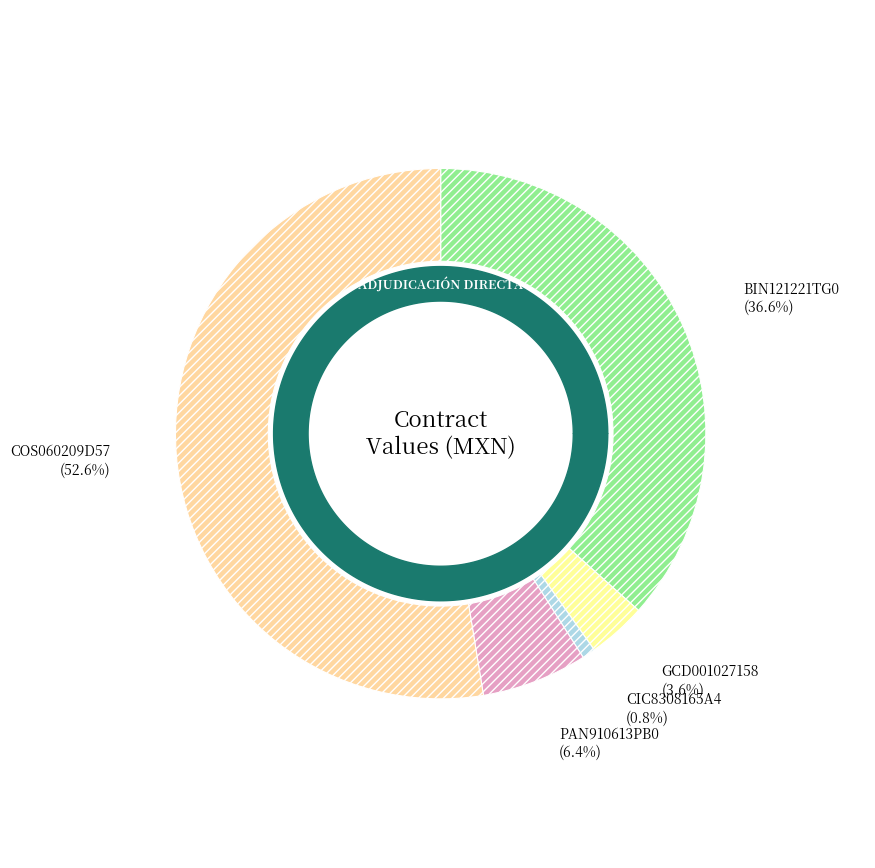

The GCD001027158 slice represents 4% of the pie. True or false?

True